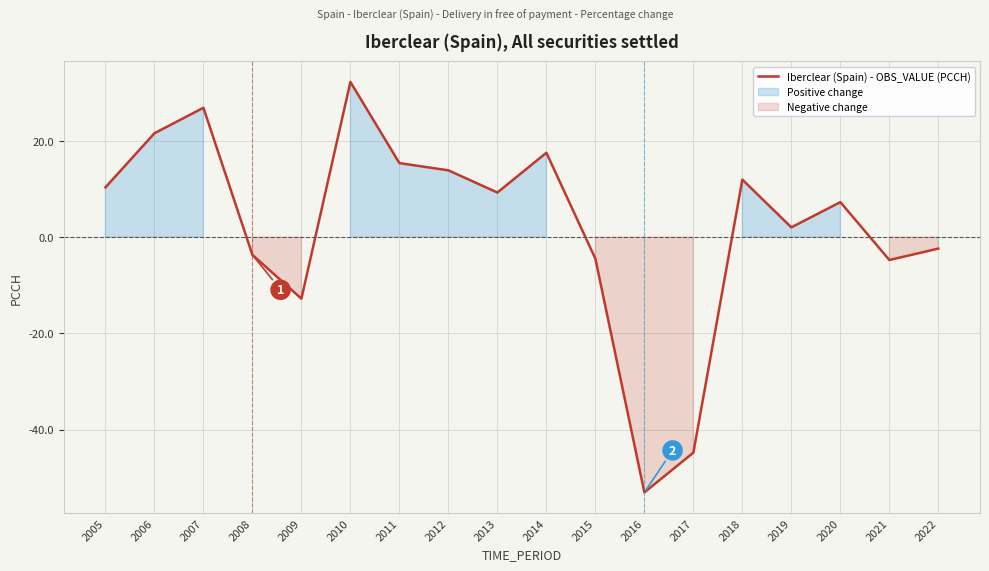

The chart shows a value of -1.2 at 2015. True or false?

False